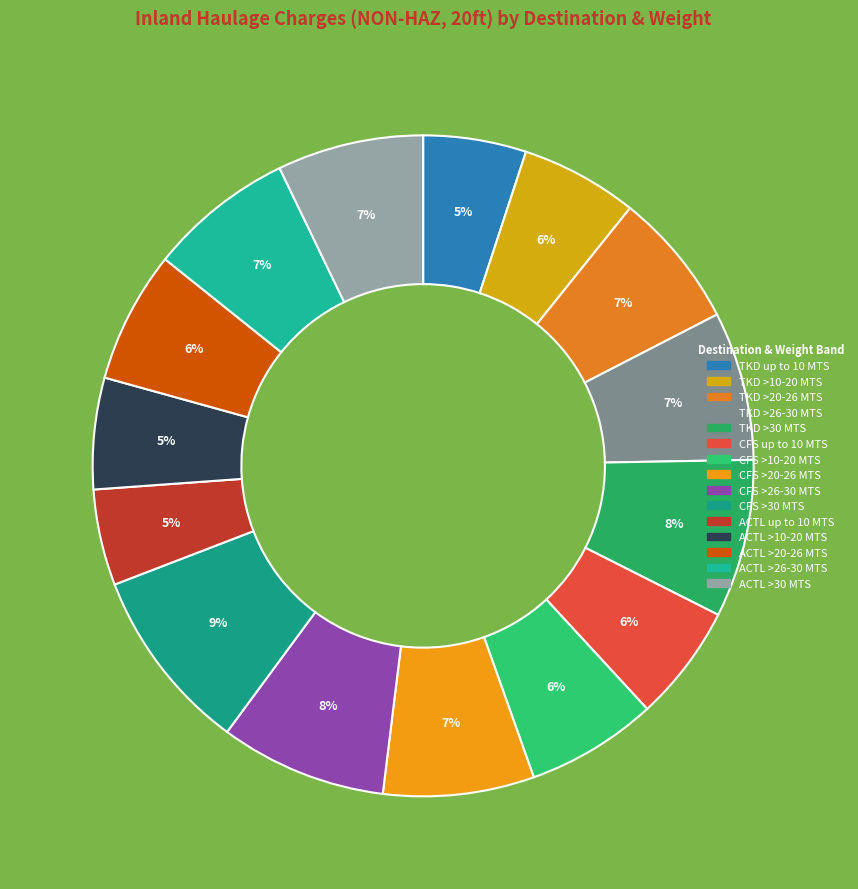

To the nearest percent, what is the average slice percentage?

7%